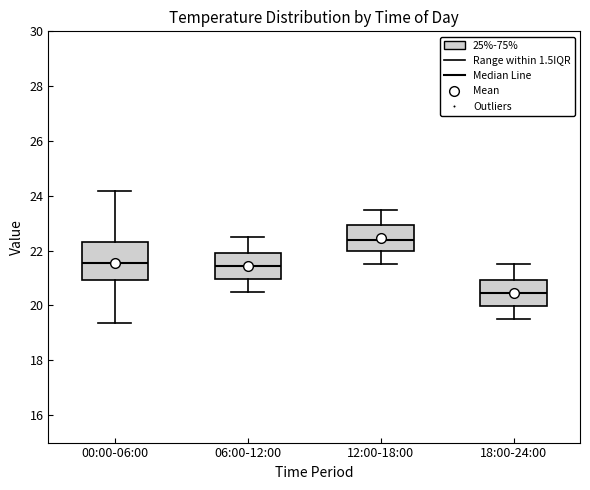

Reading left to right, read every box against the y-axis: the position of its median line, the range the box covers, and the ends of its whiskers. The values are not printed on the chart, so give them approximately, as read against the axis.

00:00-06:00: median 21.6, box 21.0 to 22.4, whiskers 19.4 to 24.2
06:00-12:00: median 21.4, box 21.0 to 22.0, whiskers 20.6 to 22.6
12:00-18:00: median 22.4, box 22.0 to 23.0, whiskers 21.6 to 23.6
18:00-24:00: median 20.4, box 20.0 to 21.0, whiskers 19.6 to 21.6